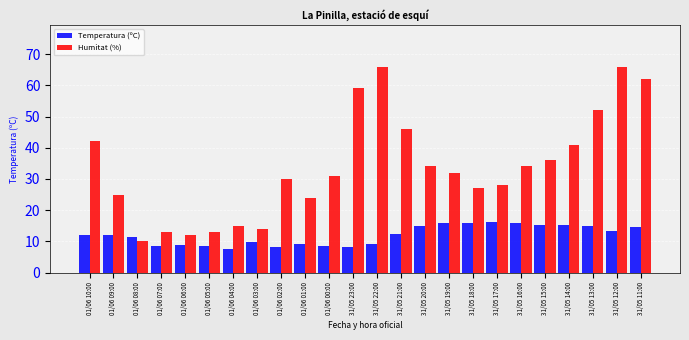

What is the average value of the Temperatura (ºC) series?

11.9